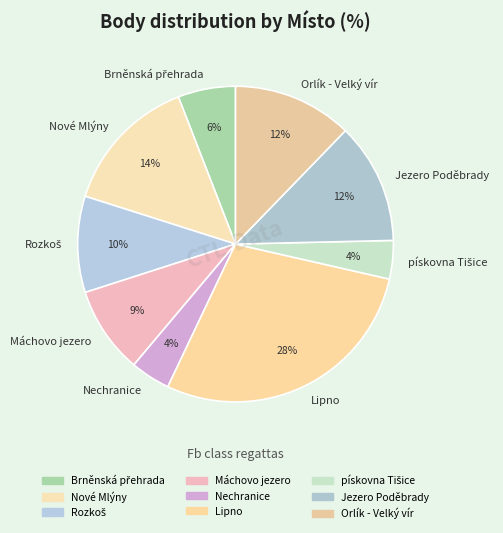

Combined, do Orlík - Velký vír and Jezero Poděbrady account for over 50%?

No